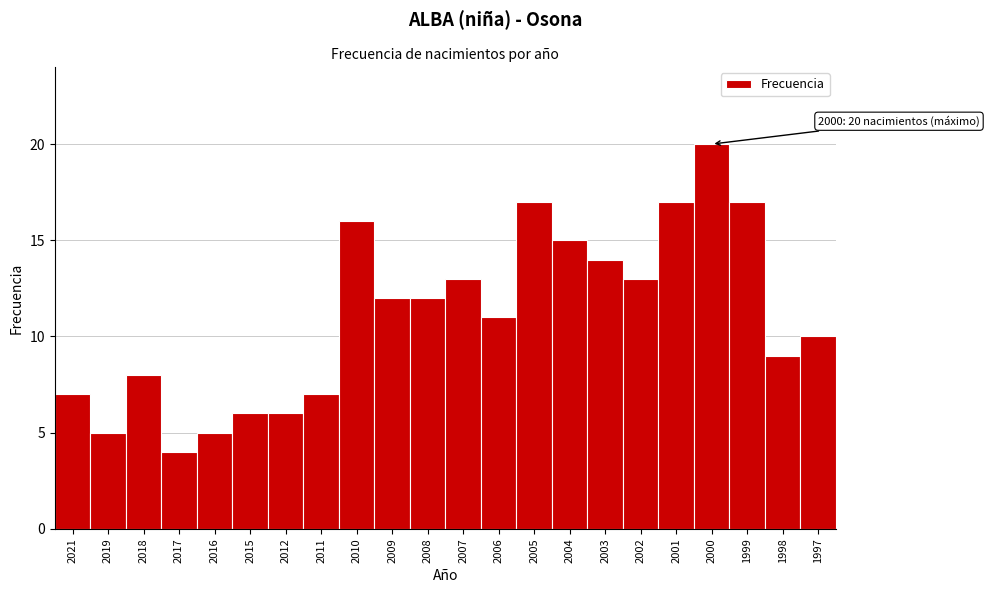

Reading left to right, what are all the values shown in this chart?

2021=7	2019=5	2018=8	2017=4	2016=5	2015=6	2012=6	2011=7	2010=16	2009=12	2008=12	2007=13	2006=11	2005=17	2004=15	2003=14	2002=13	2001=17	2000=20	1999=17	1998=9	1997=10